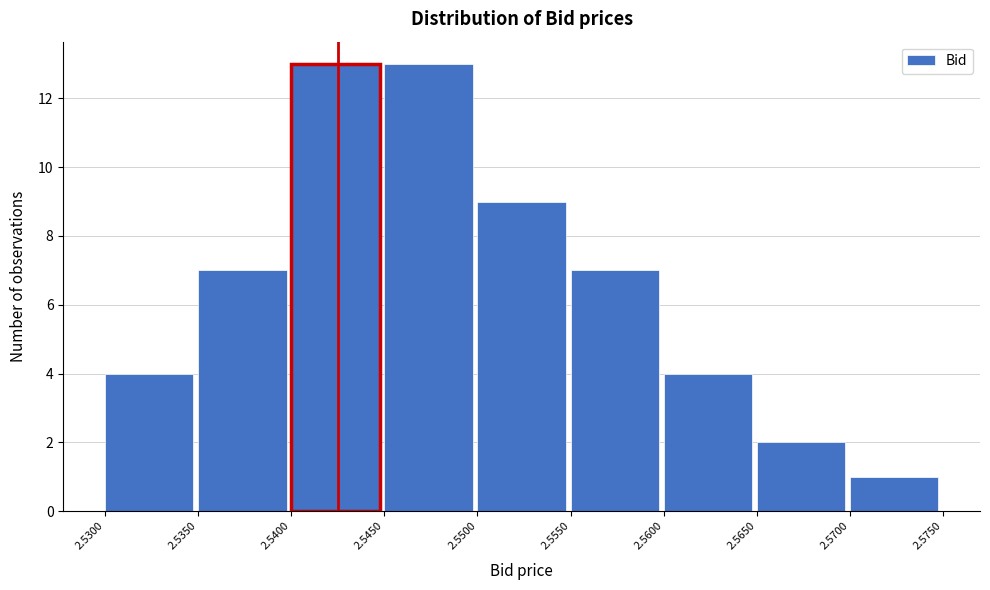

What is the height of the bar covering 2.5350 to 2.5400 on the x-axis? The values are not printed on the chart, so give them approximately, as read against the axis.

7